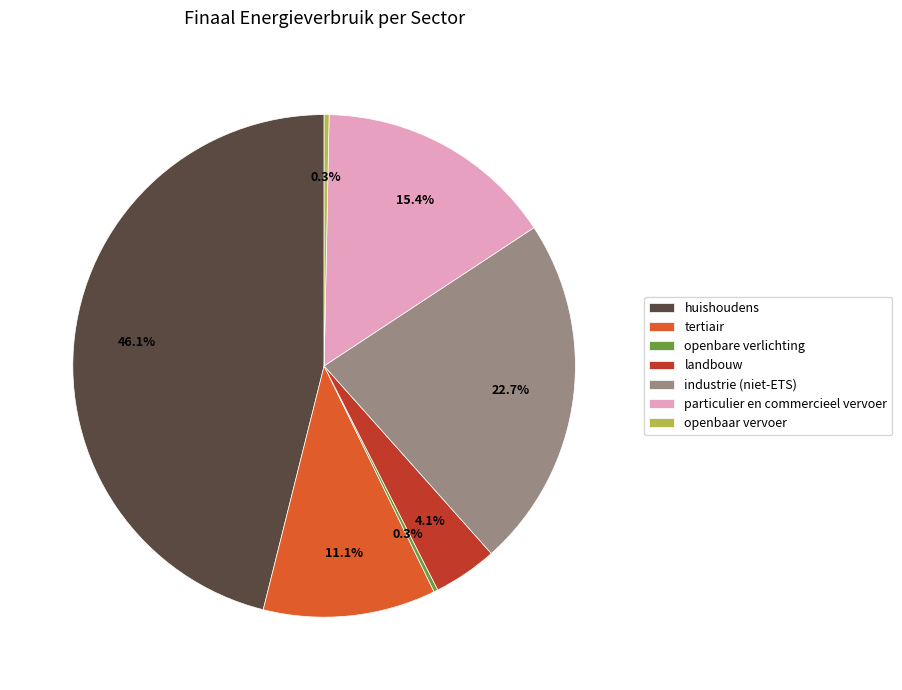

Is there a majority slice in this chart?

No